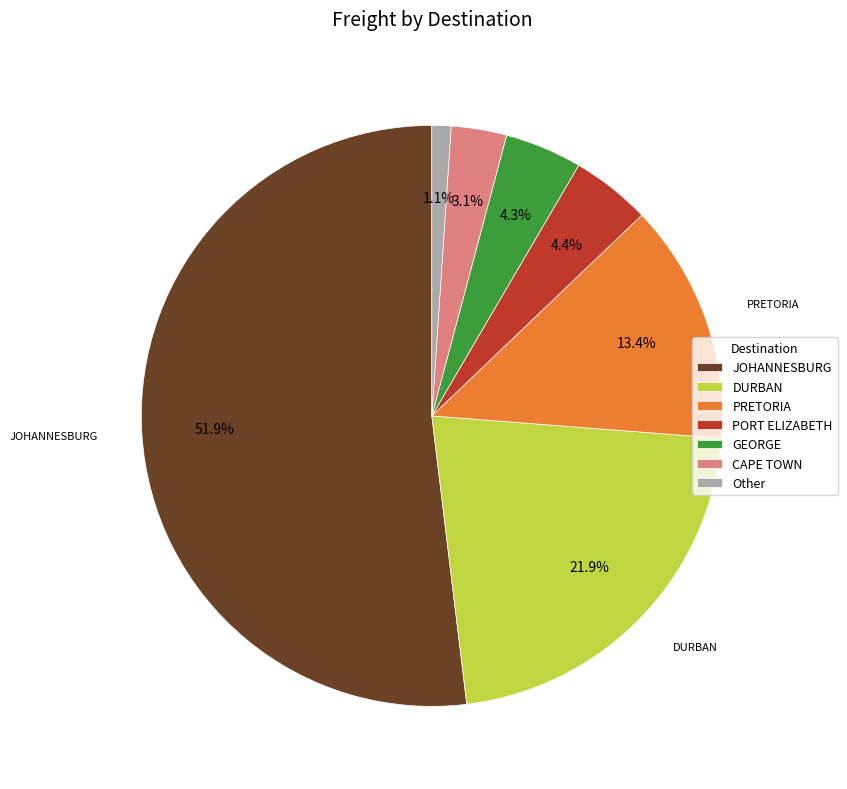

How many segments does this pie chart have?

7